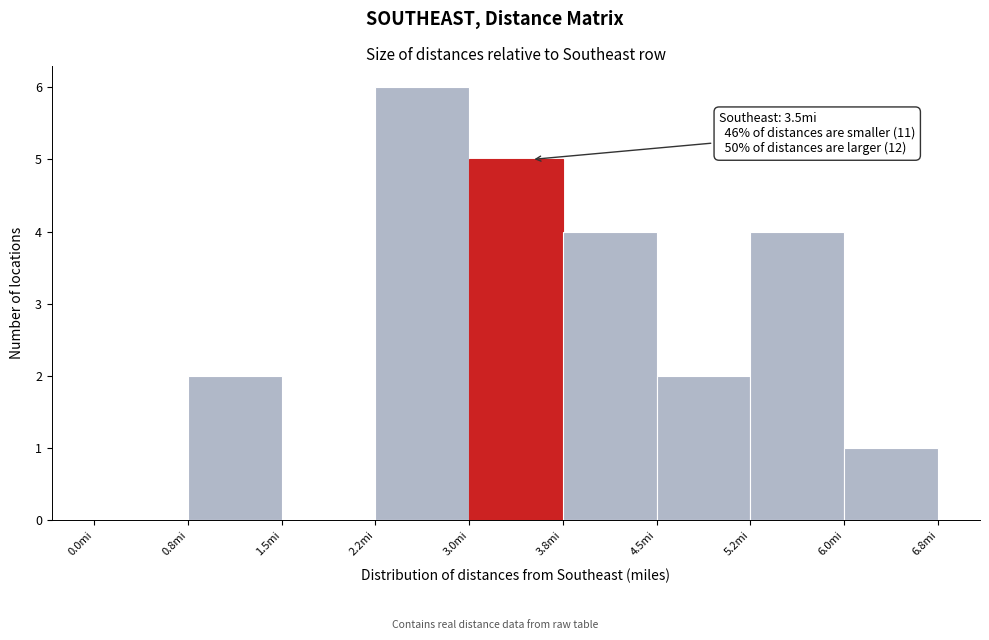

Over which range of the x-axis is the bar tallest?

2.25 to 3.00